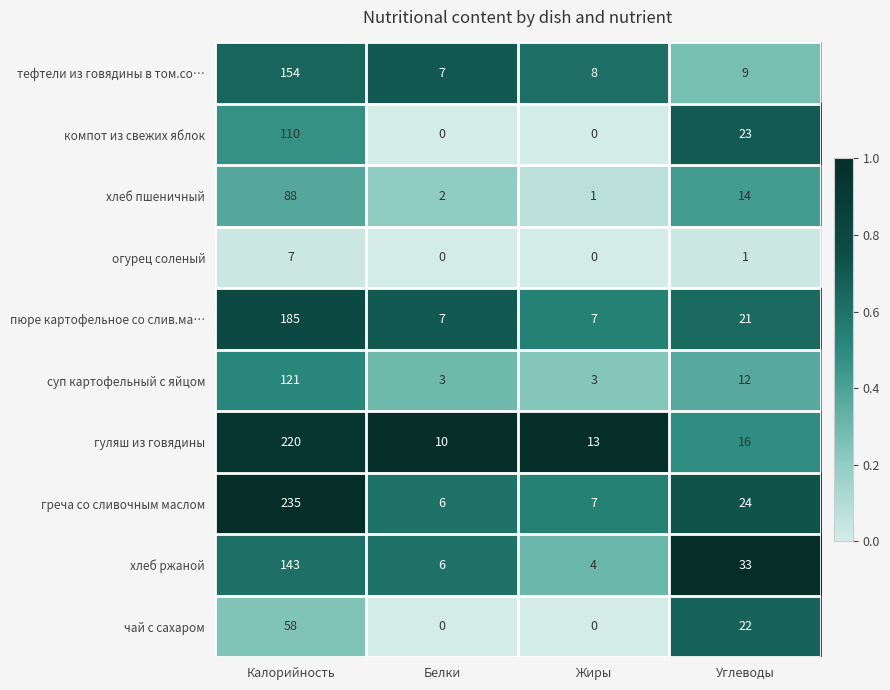

How many компот из свежих яблок values are between 0 and 110?

4